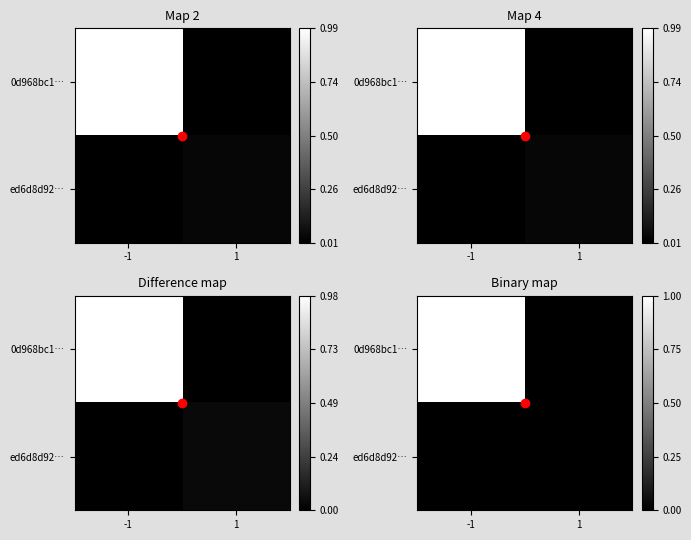

How many distinct data groups are displayed?

2